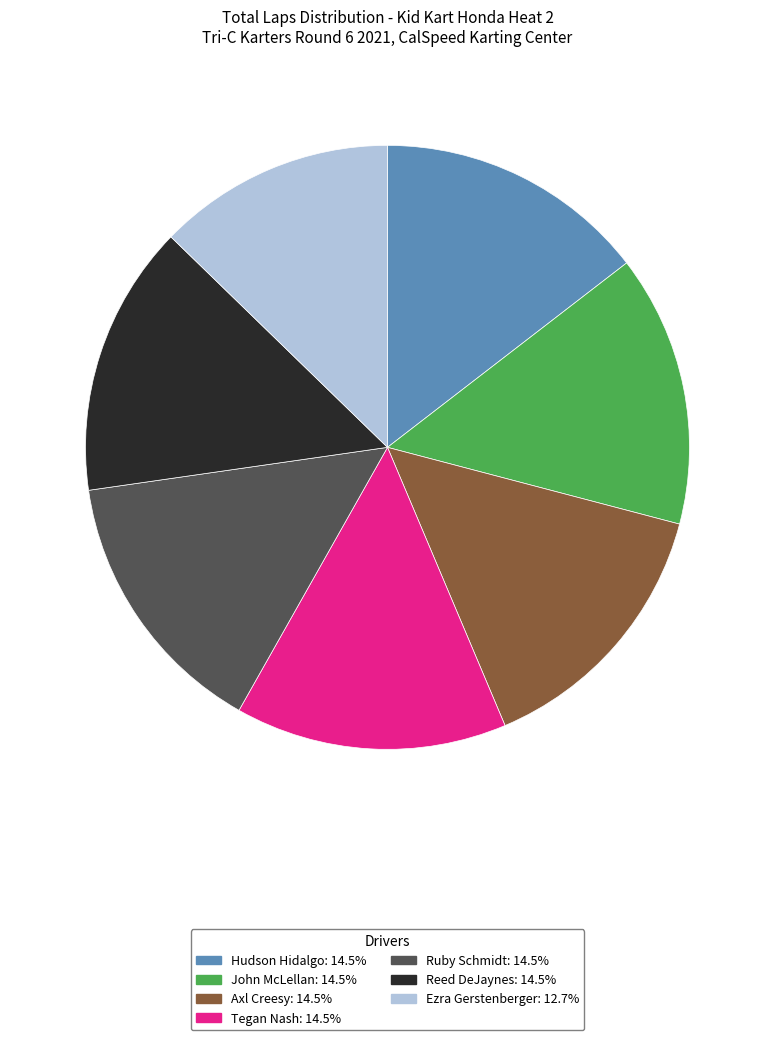

Which category has the smallest portion of the pie?

Ezra Gerstenberger